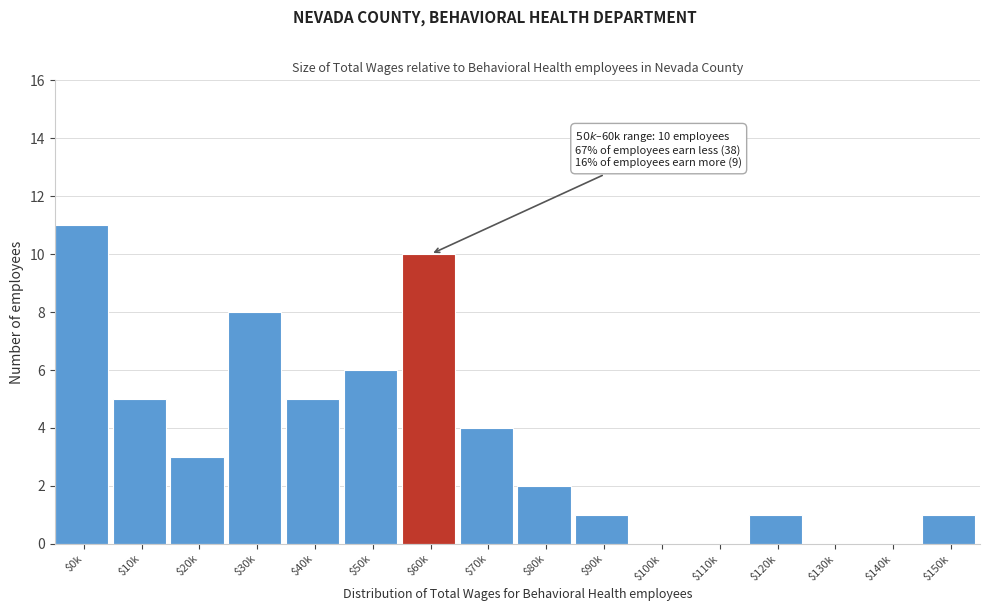

True or false: the data shows -5 at $140k.

False